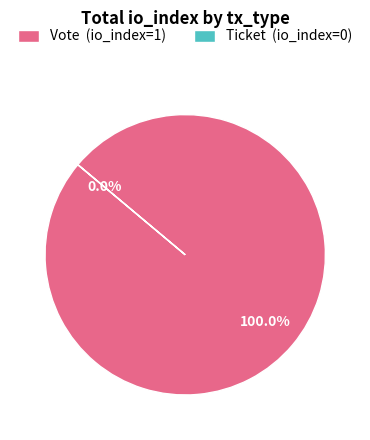

Which slice represents more than half of the pie?

Vote